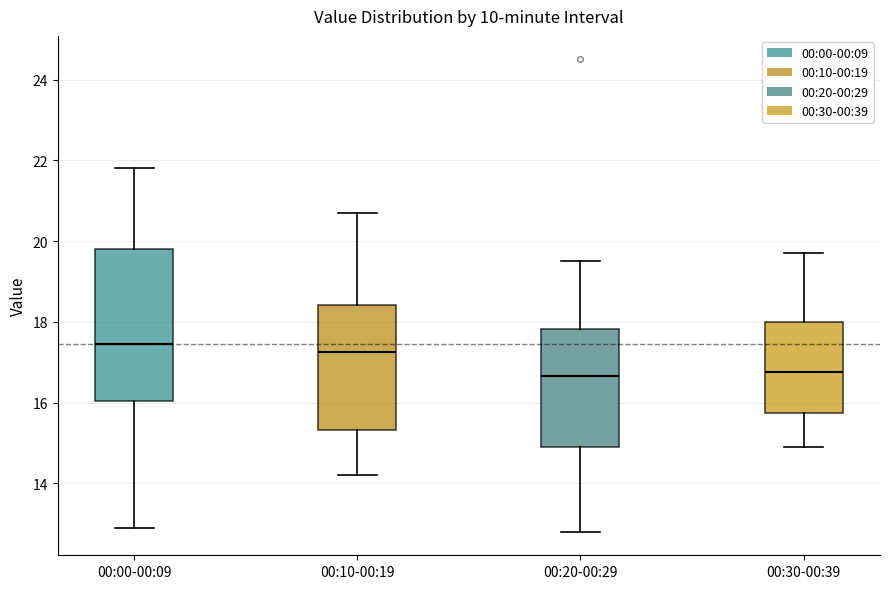

Reading left to right, read every box against the y-axis: the position of its median line, the range the box covers, and the ends of its whiskers. The values are not printed on the chart, so give them approximately, as read against the axis.

00:00-00:09: median 17.4, box 16.0 to 19.8, whiskers 13.0 to 21.8
00:10-00:19: median 17.2, box 15.4 to 18.4, whiskers 14.2 to 20.8
00:20-00:29: median 16.6, box 15.0 to 17.8, whiskers 12.8 to 19.6
00:30-00:39: median 16.8, box 15.8 to 18.0, whiskers 15.0 to 19.8